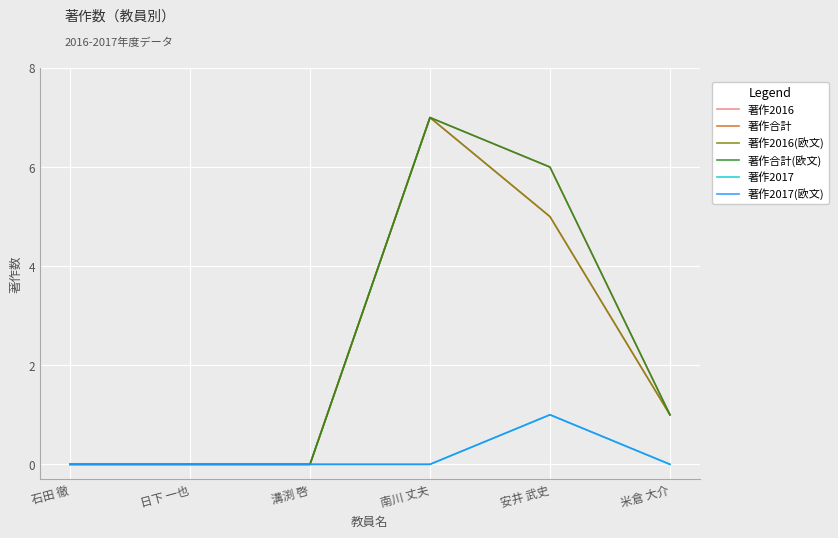

True or false: 著作2016 has more than 0 interior local peaks.

True